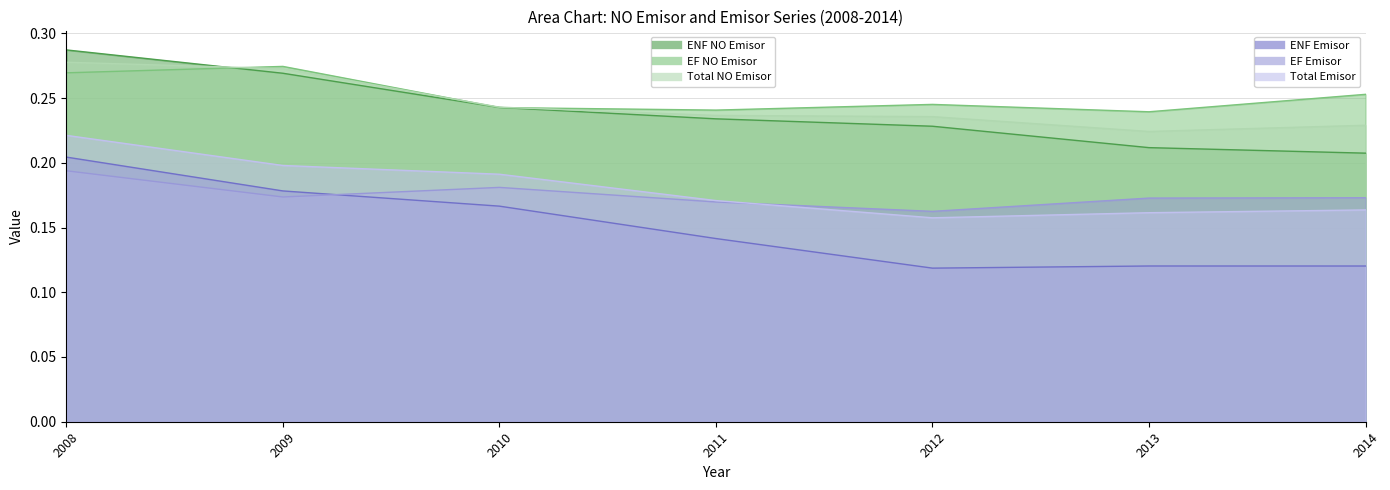

Between 2010 and 2012, which is larger?

2010